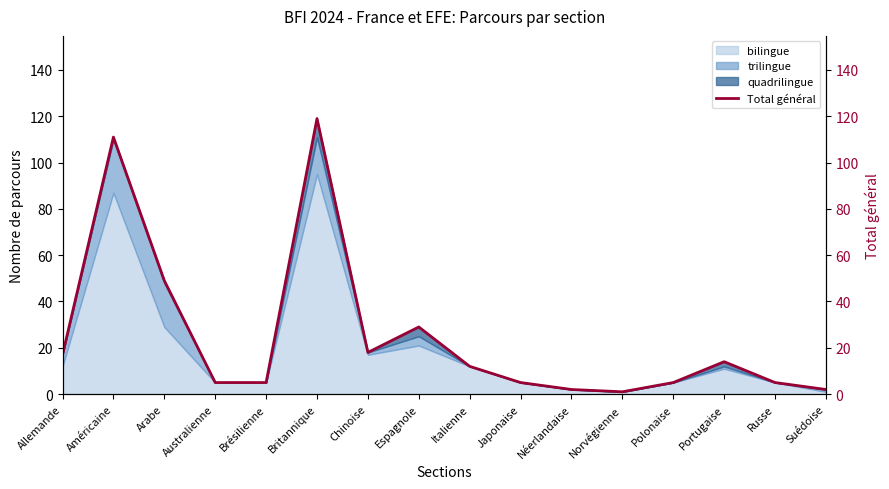

True or false: there are more than 2 points higher than both neighbors.

True